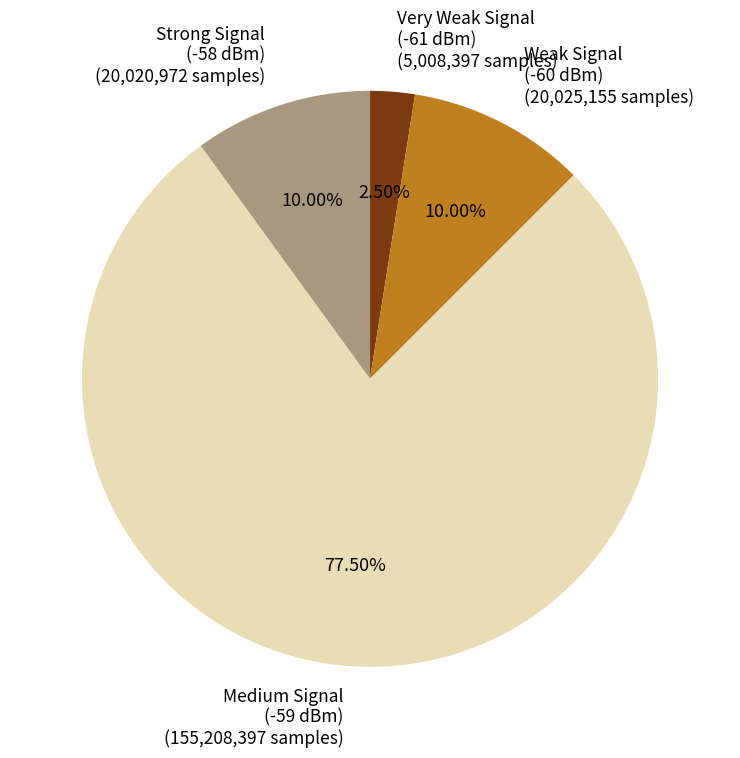

Does any single category account for the majority?

Yes